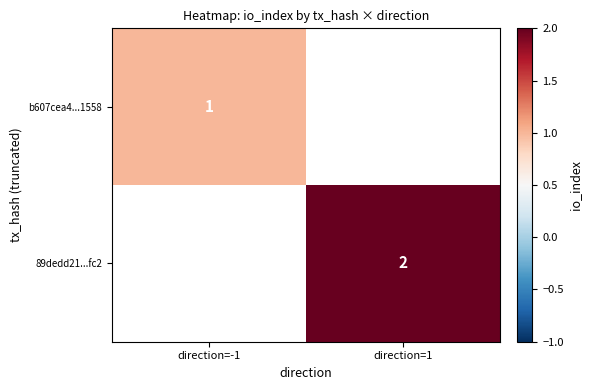

List the labels in order of b607cea4...1558 value, largest first.

direction=-1, direction=1